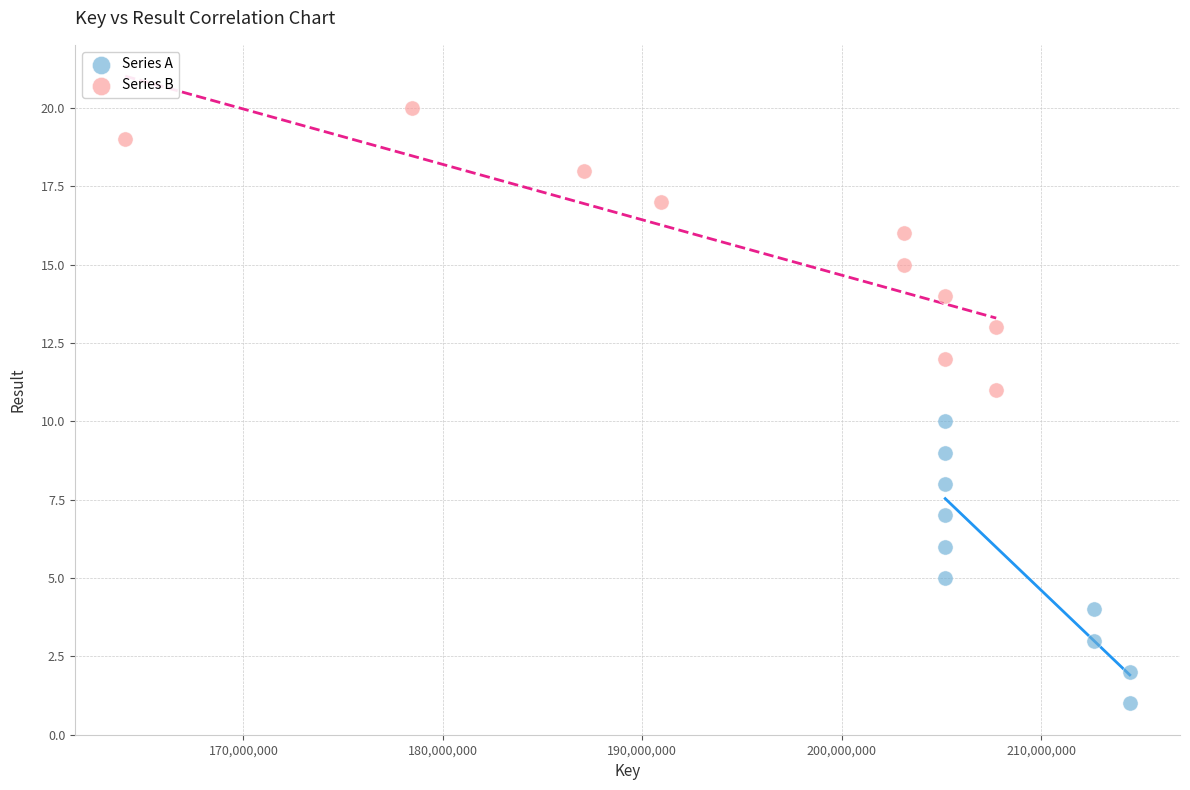

What are all the series names shown in the legend?

Series A, Series B